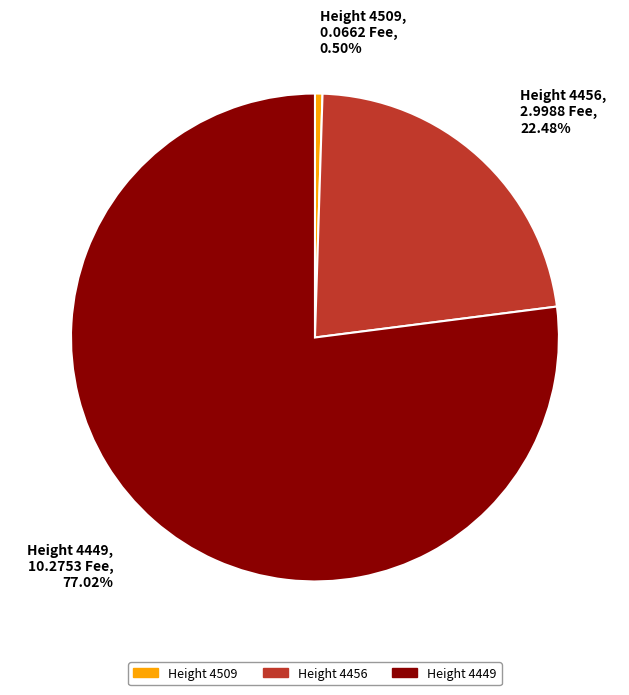

How many slices are in this pie chart?

3